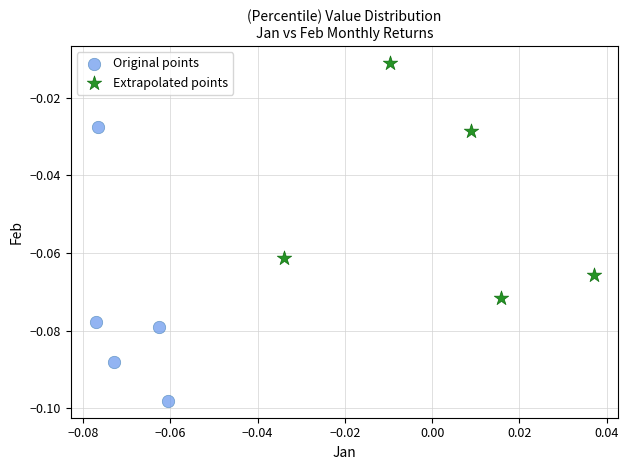

Which series contains the lowest Y value?

Original points